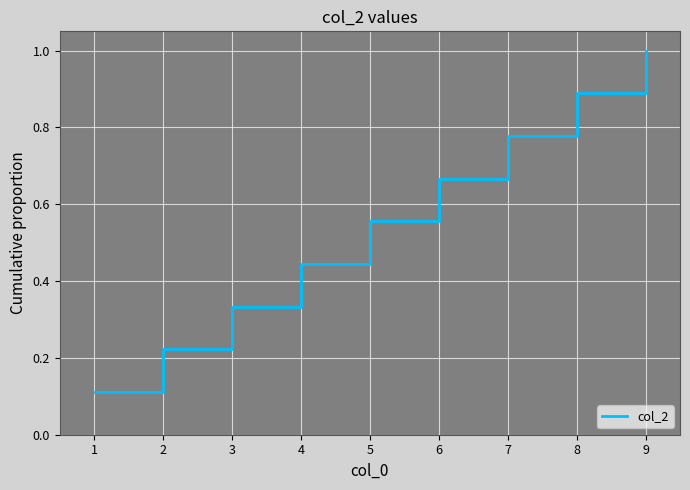

The value at 4 is 0.6. True or false?

False